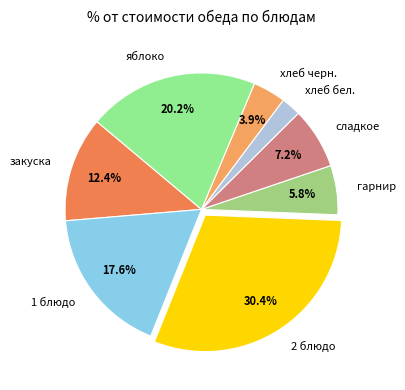

How many segments does this pie chart have?

8